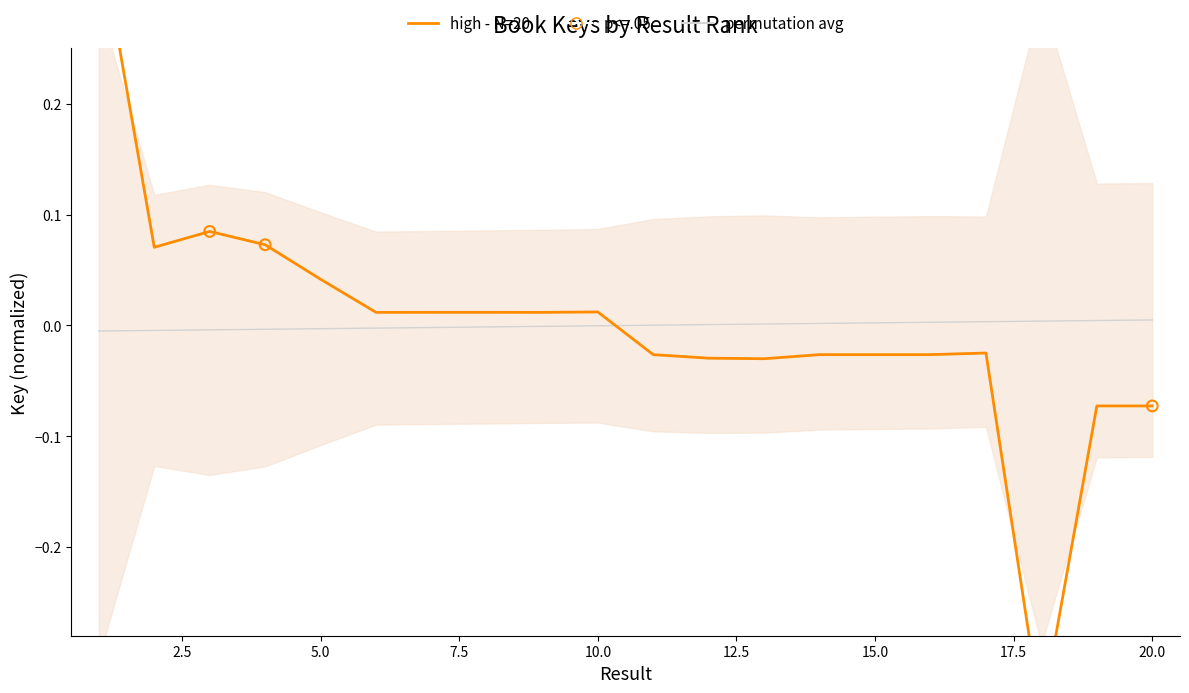

What is the change in value from 5 to 13?

-0.1